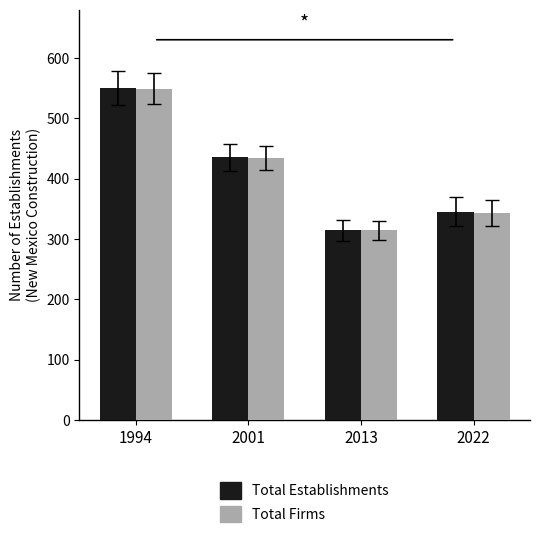

Reading left to right, transcribe all the data shown in this chart.

Total Establishments: 1994=550	2001=435	2013=314	2022=345
Total Firms: 1994=549	2001=434	2013=314	2022=343